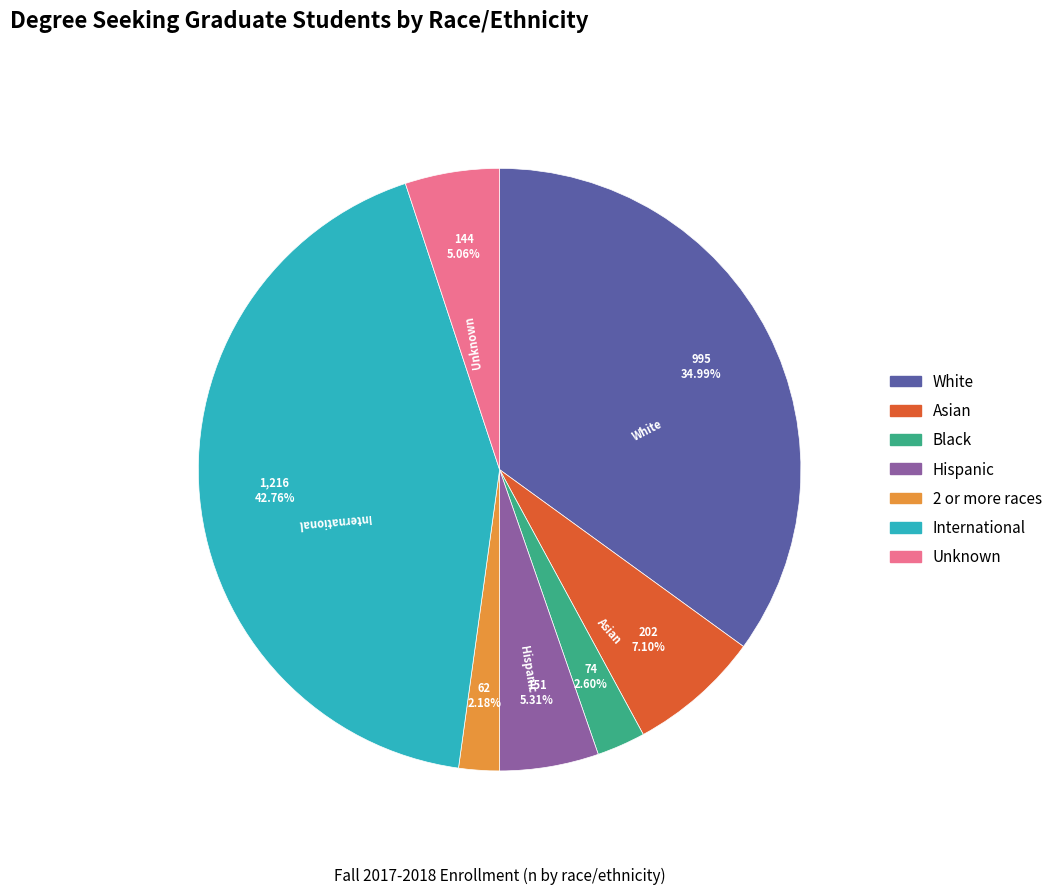

To the nearest percent, what is the combined percentage of Asian and Hispanic?

12%